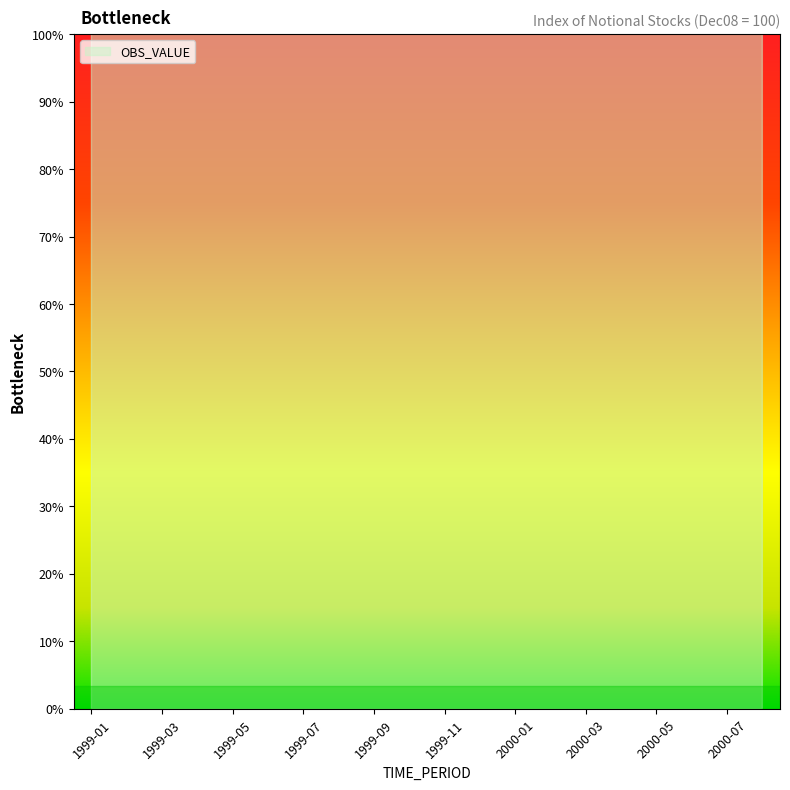

Rank the categories by value from highest to lowest.

2000-08, 2000-07, 2000-06, 2000-05, 2000-04, 2000-03, 2000-02, 2000-01, 1999-12, 1999-11, 1999-10, 1999-09, 1999-08, 1999-07, 1999-06, 1999-05, 1999-04, 1999-03, 1999-01, 1999-02